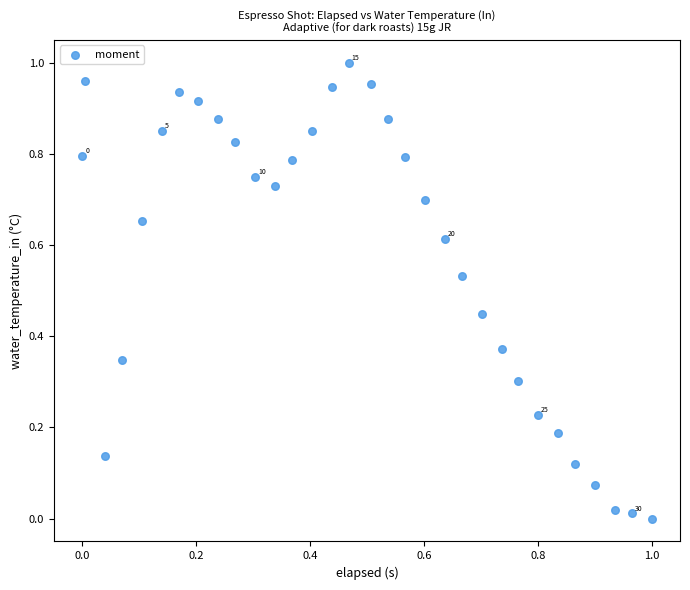

Count the number of points in this scatter plot.

32